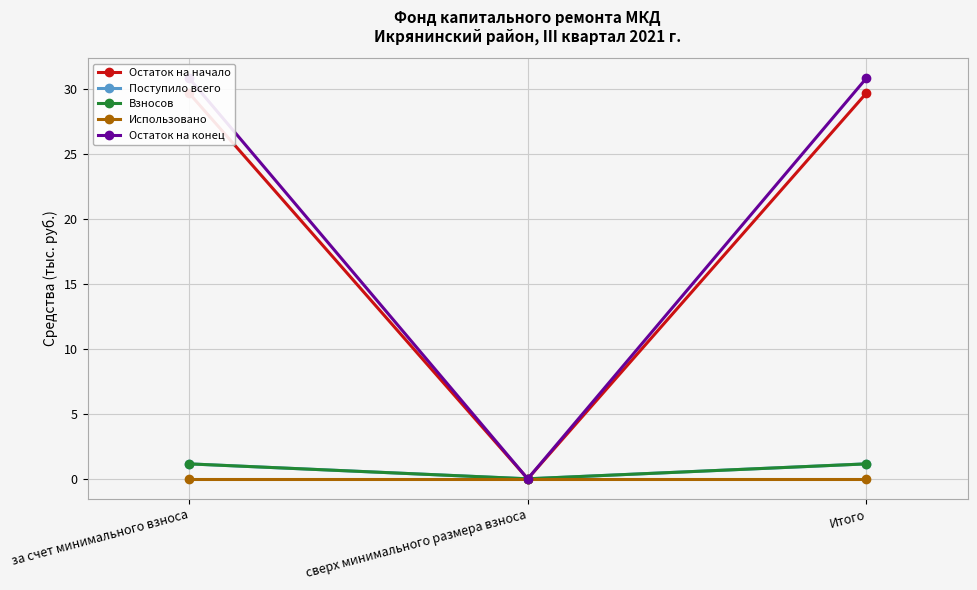

Reading right to left, transcribe all the data shown in this chart.

Остаток на начало: 29.7	0.0	29.7
Поступило всего: 1.1	0.0	1.1
Взносов: 1.1	0.0	1.1
Использовано: 0.0	0.0	0.0
Остаток на конец: 30.8	0.0	30.8